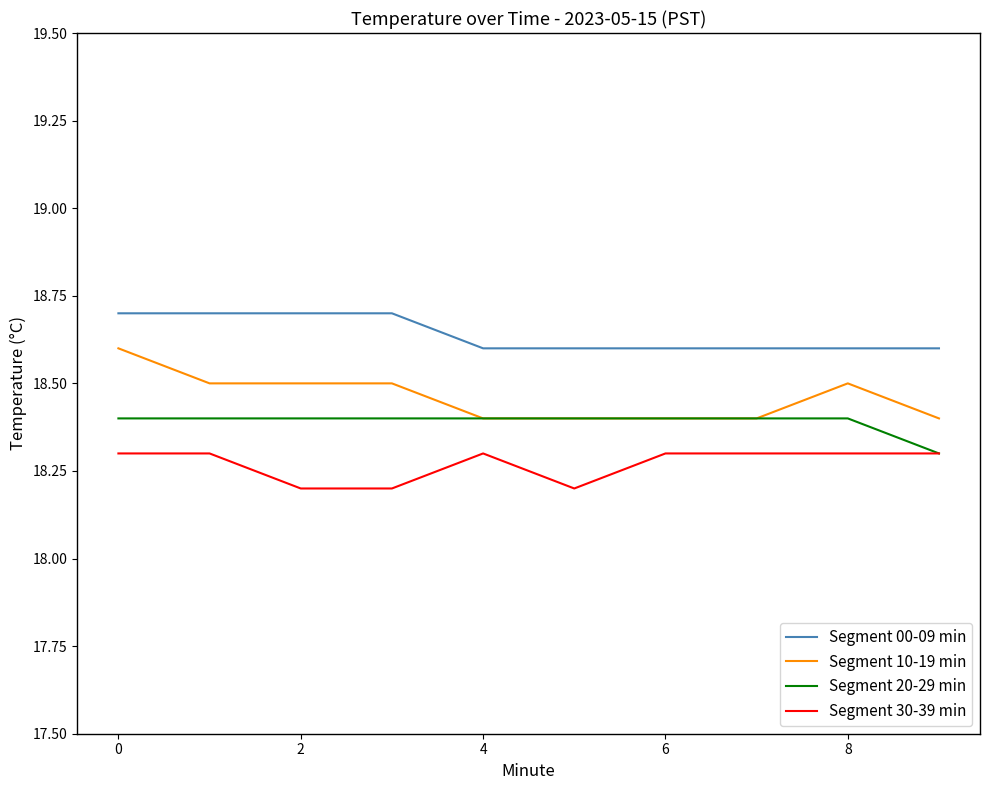

What is the lowest value of the Segment 20-29 min series?

18.3